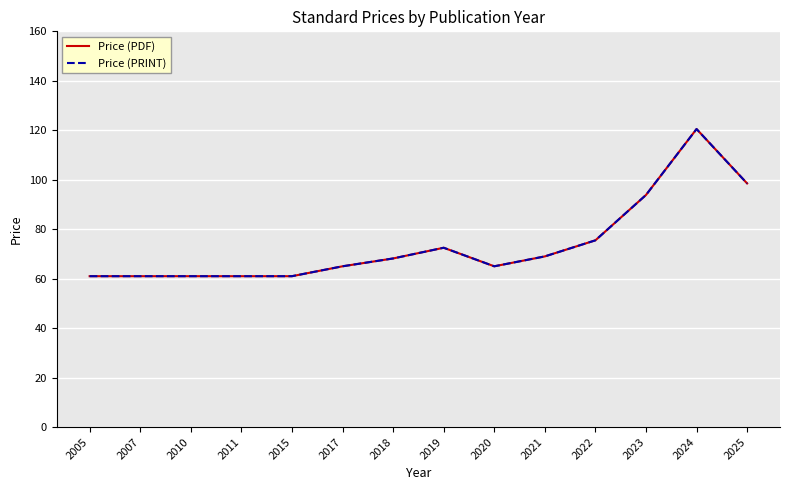

True or false: Price (PRINT) has more than 1 interior local peaks.

True